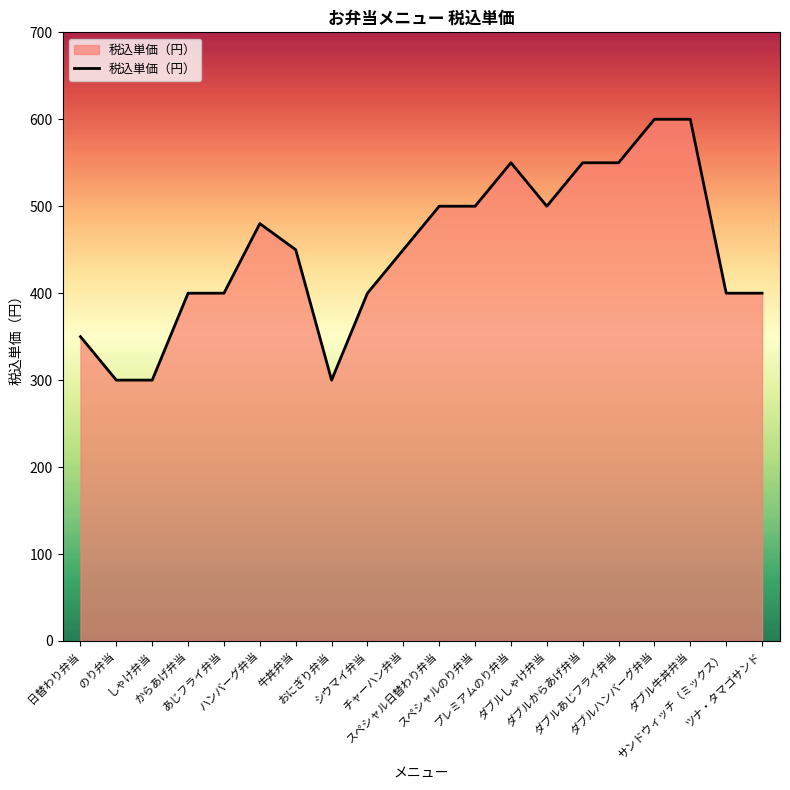

What is the difference between the maximum and minimum values?

300